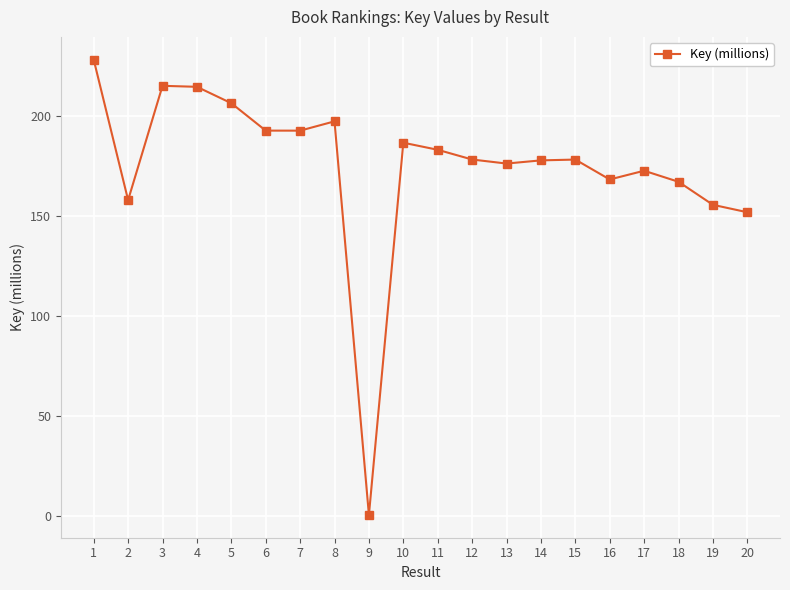

The value at 10 is 252.1. True or false?

False